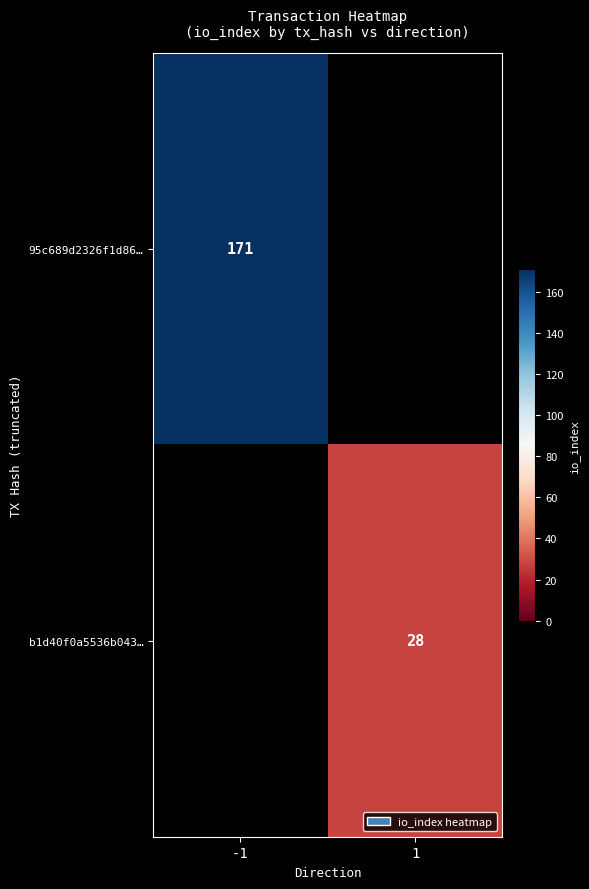

Is the value of 95c689d2326f1d86… at -1 greater than the value of b1d40f0a5536b043… at 1?

Yes